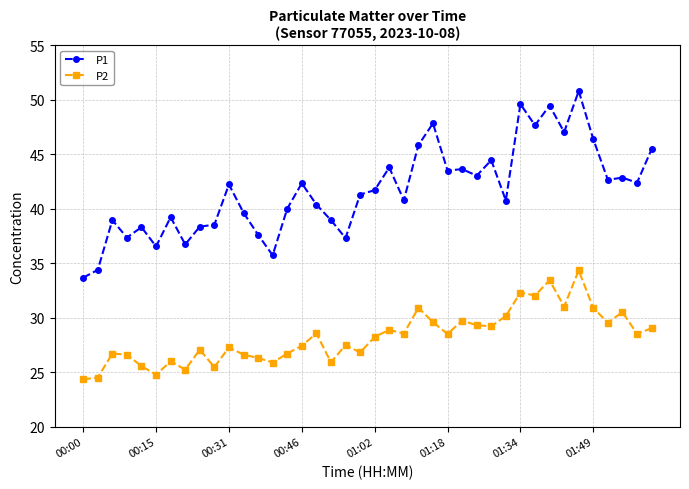

In P1, how many points are higher than both neighbors (excluding endpoints)?

13